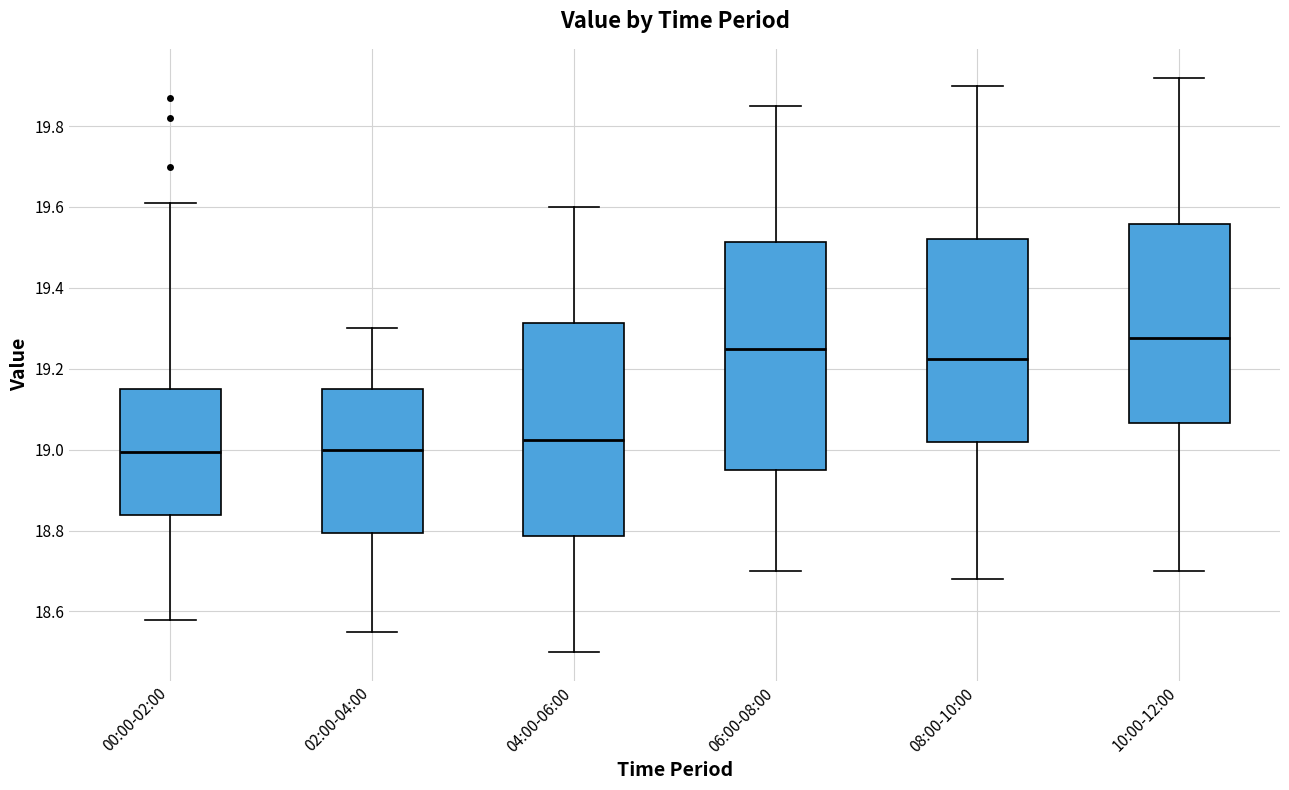

Reading left to right, read every box against the y-axis: the position of its median line, the range the box covers, and the ends of its whiskers. The values are not printed on the chart, so give them approximately, as read against the axis.

00:00-02:00: median 19.00, box 18.84 to 19.16, whiskers 18.58 to 19.62
02:00-04:00: median 19.00, box 18.80 to 19.16, whiskers 18.56 to 19.30
04:00-06:00: median 19.02, box 18.78 to 19.32, whiskers 18.50 to 19.60
06:00-08:00: median 19.26, box 18.96 to 19.52, whiskers 18.70 to 19.86
08:00-10:00: median 19.22, box 19.02 to 19.52, whiskers 18.68 to 19.90
10:00-12:00: median 19.28, box 19.06 to 19.56, whiskers 18.70 to 19.92